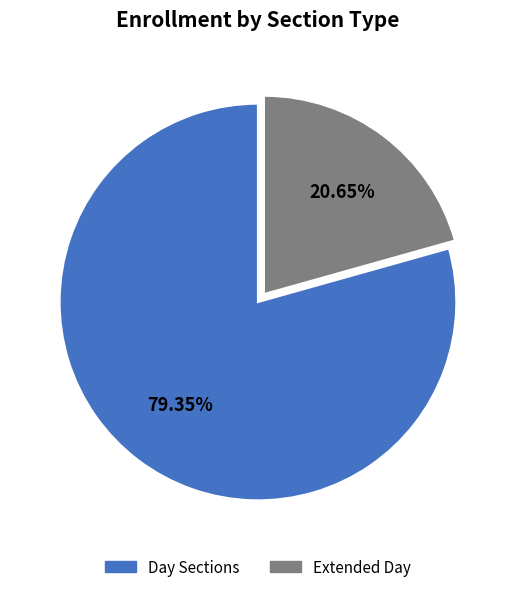

Is there any slice that represents more than half of the pie?

Yes